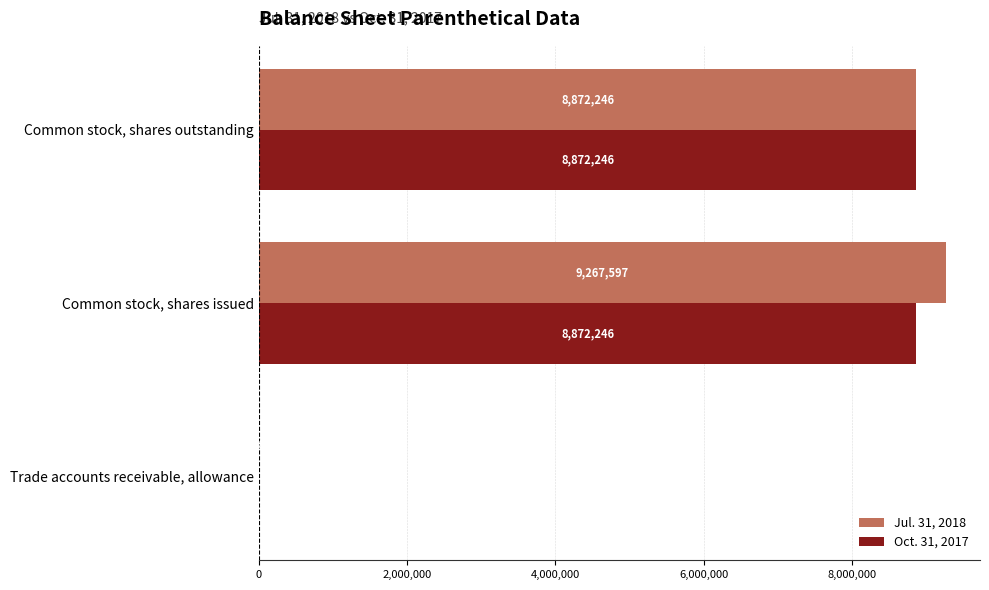

At which label is Oct. 31, 2017 closest to 4436159?

Trade accounts receivable, allowance